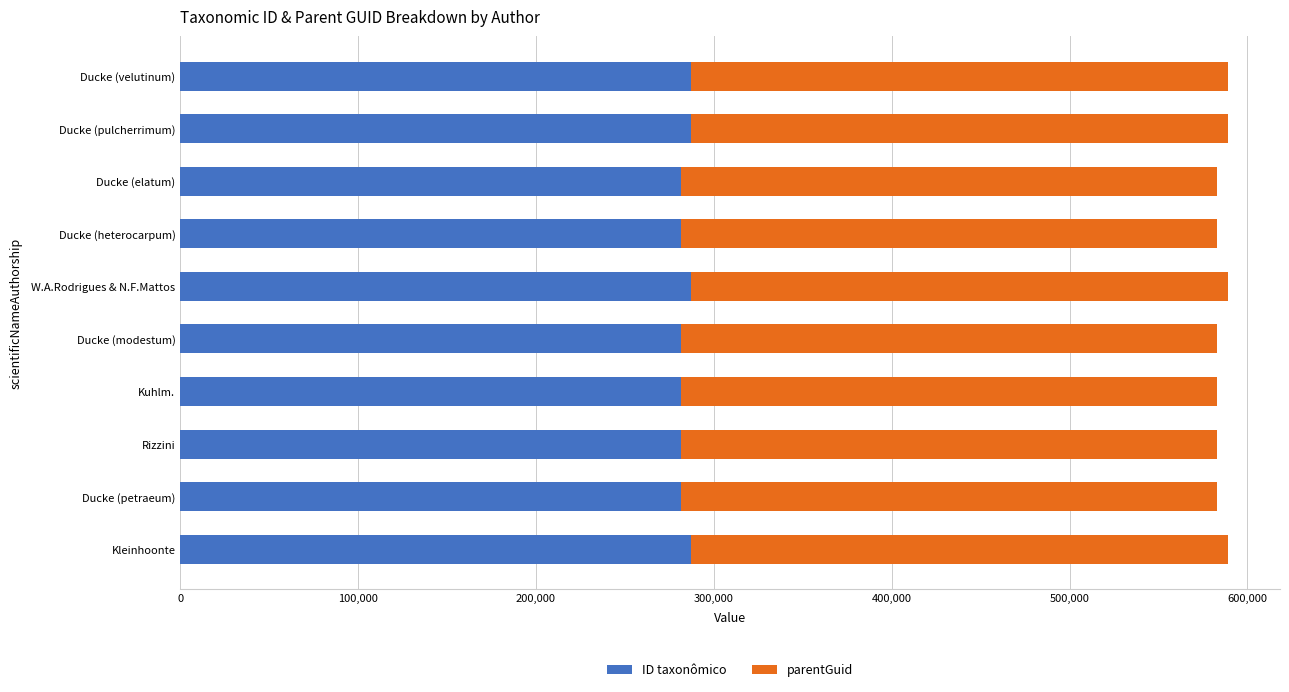

What is the average value of the ID taxonômico series?

283827